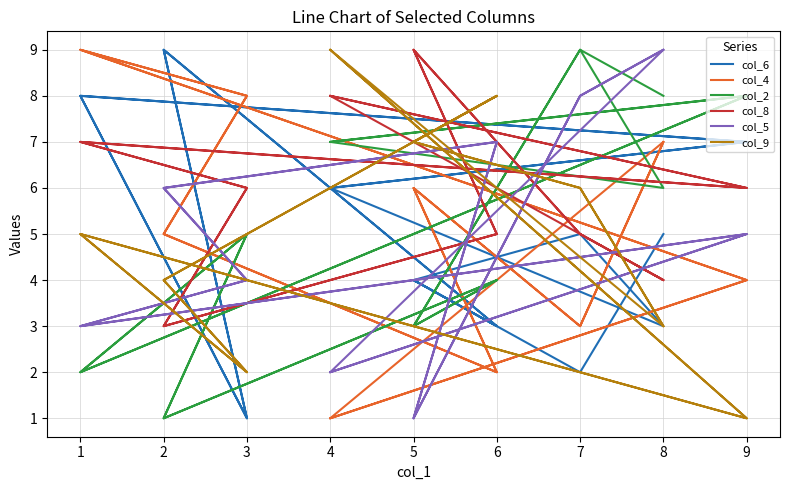

What is the difference between the second highest and minimum values in the col_8 series?

6